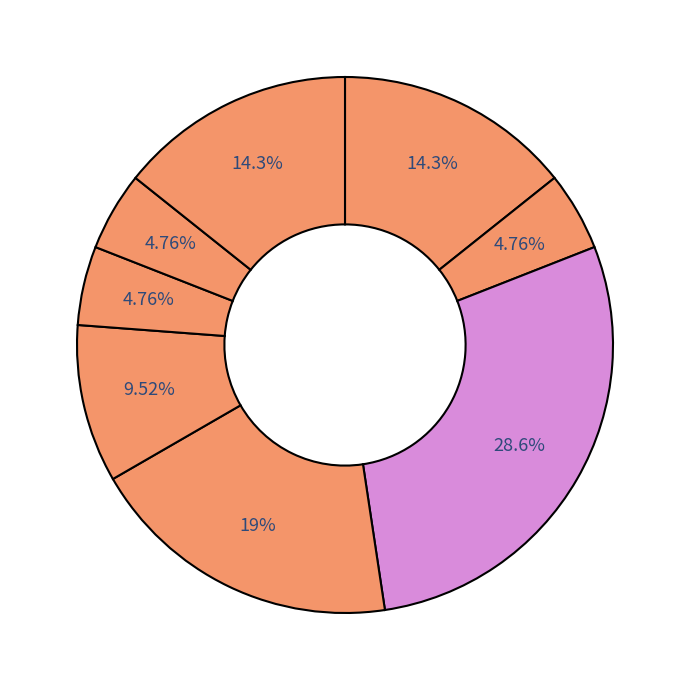

Rank the categories by value from highest to lowest.

Great Britain, Iceland, Belgium, Spain, Italy, France, Luxembourg, Norway